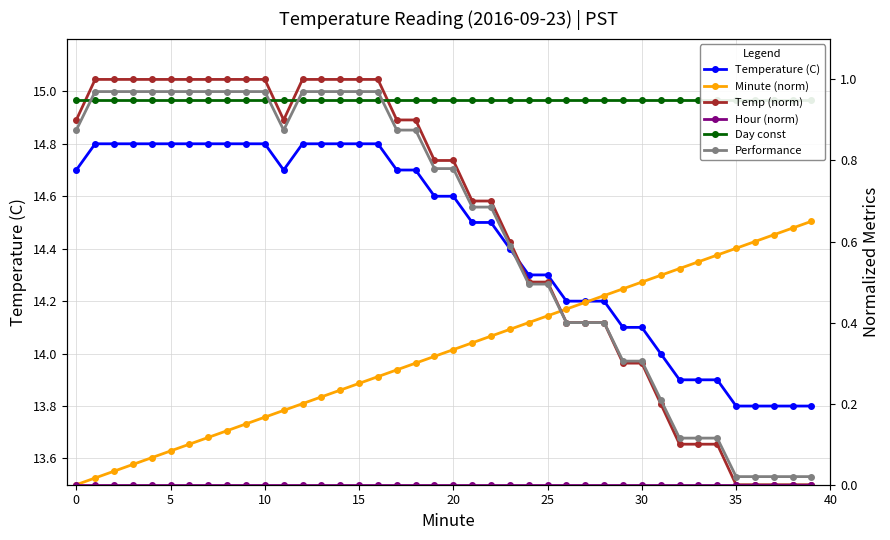

Reading right to left, list all the values displayed in this chart.

Temperature (C): 13.8	13.8	13.8	13.8	13.8	13.9	13.9	13.9	14.0	14.1	14.1	14.2	14.2	14.2	14.3	14.3	14.4	14.5	14.5	14.6	14.6	14.7	14.7	14.8	14.8	14.8	14.8	14.8	14.7	14.8	14.8	14.8	14.8	14.8	14.8	14.8	14.8	14.8	14.8	14.7
Minute (norm): 0.7	0.6	0.6	0.6	0.6	0.6	0.6	0.5	0.5	0.5	0.5	0.5	0.5	0.4	0.4	0.4	0.4	0.4	0.3	0.3	0.3	0.3	0.3	0.3	0.2	0.2	0.2	0.2	0.2	0.2	0.1	0.1	0.1	0.1	0.1	0.1	0.1	0.0	0.0	0.0
Temp (norm): 0.0	0.0	0.0	0.0	0.0	0.1	0.1	0.1	0.2	0.3	0.3	0.4	0.4	0.4	0.5	0.5	0.6	0.7	0.7	0.8	0.8	0.9	0.9	1.0	1.0	1.0	1.0	1.0	0.9	1.0	1.0	1.0	1.0	1.0	1.0	1.0	1.0	1.0	1.0	0.9
Hour (norm): 0.0	0.0	0.0	0.0	0.0	0.0	0.0	0.0	0.0	0.0	0.0	0.0	0.0	0.0	0.0	0.0	0.0	0.0	0.0	0.0	0.0	0.0	0.0	0.0	0.0	0.0	0.0	0.0	0.0	0.0	0.0	0.0	0.0	0.0	0.0	0.0	0.0	0.0	0.0	0.0
Day const: 0.9	0.9	0.9	0.9	0.9	0.9	0.9	0.9	0.9	0.9	0.9	0.9	0.9	0.9	0.9	0.9	0.9	0.9	0.9	0.9	0.9	0.9	0.9	0.9	0.9	0.9	0.9	0.9	0.9	0.9	0.9	0.9	0.9	0.9	0.9	0.9	0.9	0.9	0.9	0.9
Performance: 0.0	0.0	0.0	0.0	0.0	0.1	0.1	0.1	0.2	0.3	0.3	0.4	0.4	0.4	0.5	0.5	0.6	0.7	0.7	0.8	0.8	0.9	0.9	1.0	1.0	1.0	1.0	1.0	0.9	1.0	1.0	1.0	1.0	1.0	1.0	1.0	1.0	1.0	1.0	0.9